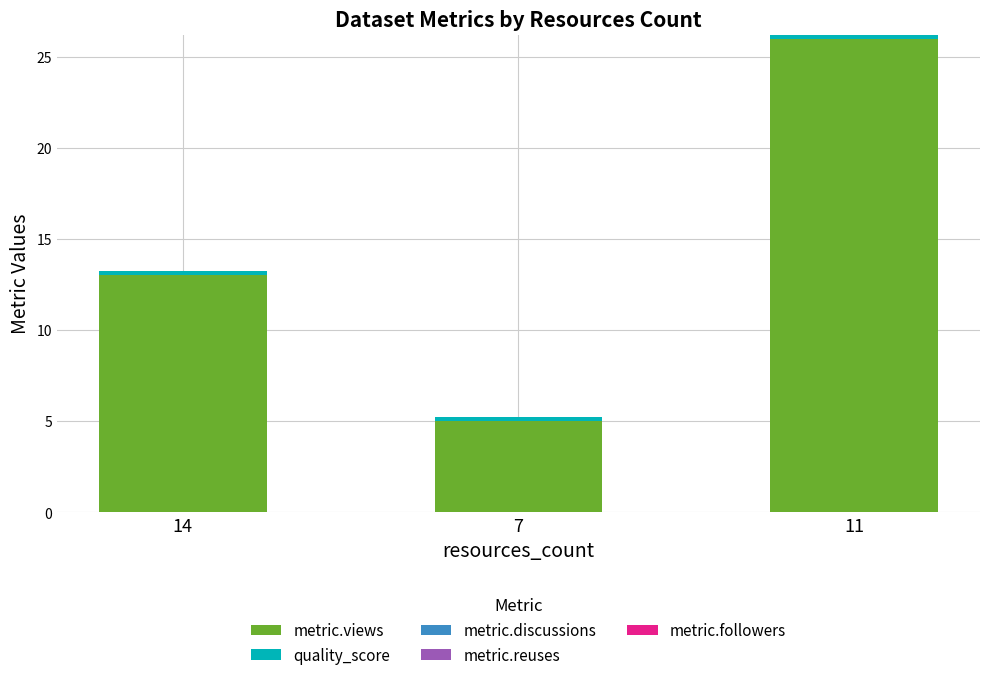

Does the chart contain stacked bars?

Yes